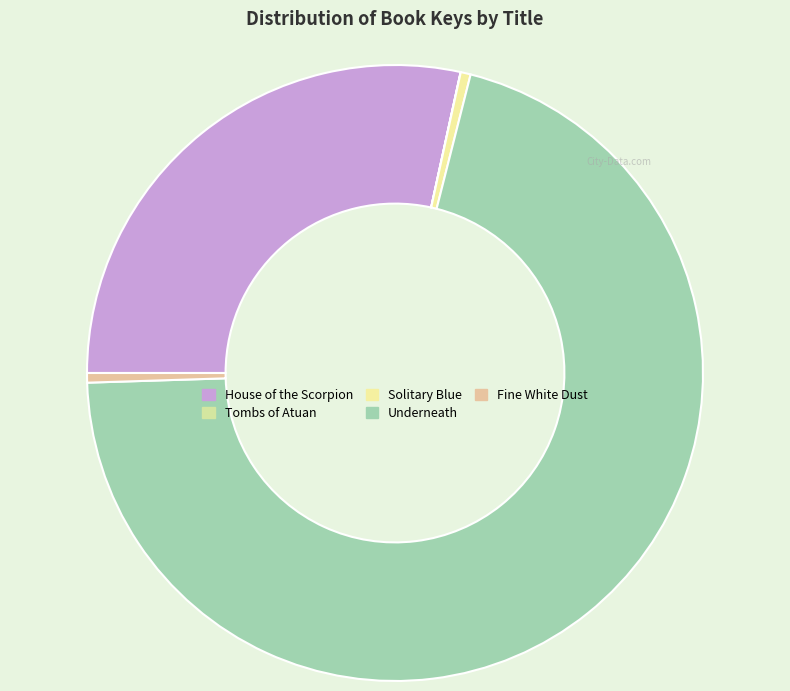

To the nearest percent, what percentage of the pie is Underneath?

71%